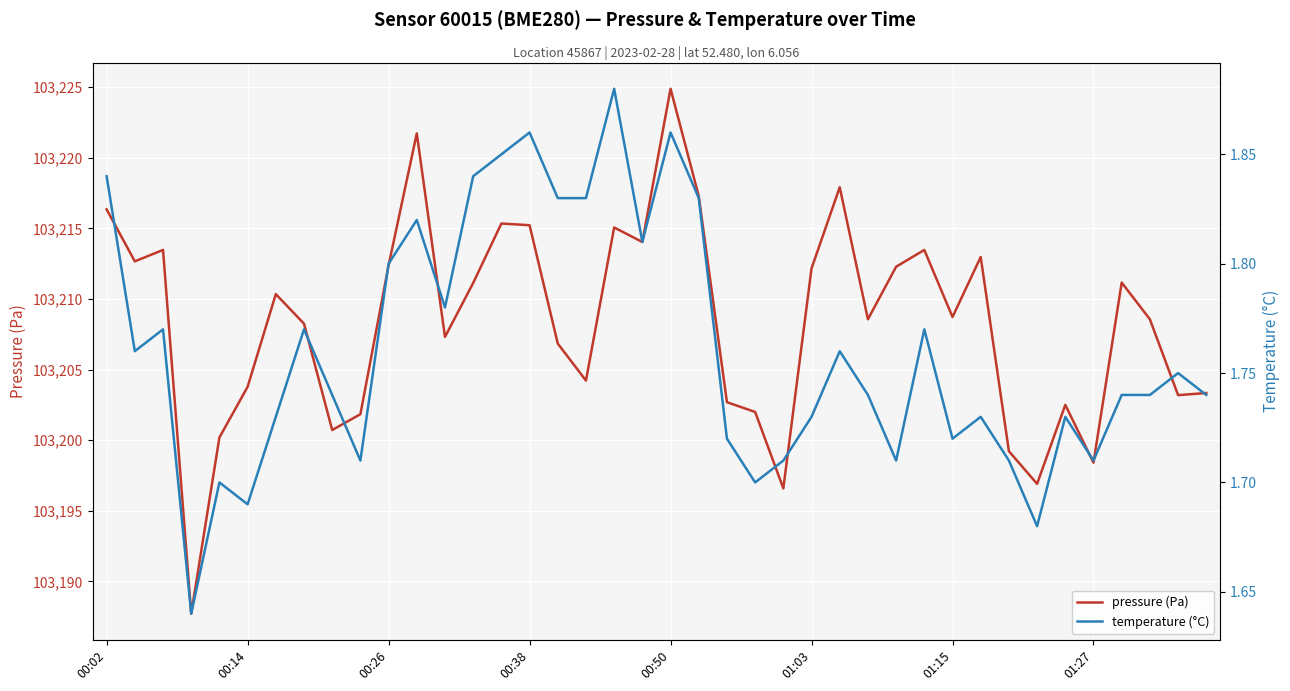

Between 00:14 and 13, which series saw the biggest shift?

pressure (Pa)